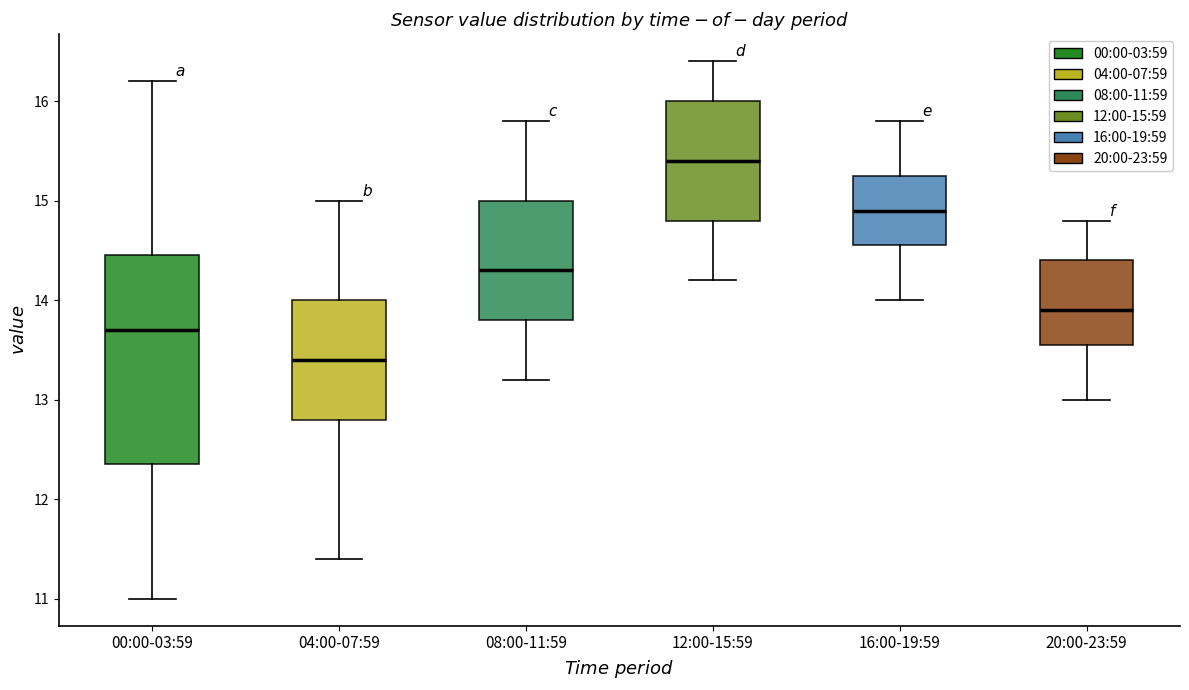

Reading left to right, read every box against the y-axis: the position of its median line, the range the box covers, and the ends of its whiskers. The values are not printed on the chart, so give them approximately, as read against the axis.

00:00-03:59: median 13.7, box 12.4 to 14.5, whiskers 11.0 to 16.2
04:00-07:59: median 13.4, box 12.8 to 14.0, whiskers 11.4 to 15.0
08:00-11:59: median 14.3, box 13.8 to 15.0, whiskers 13.2 to 15.8
12:00-15:59: median 15.4, box 14.8 to 16.0, whiskers 14.2 to 16.4
16:00-19:59: median 14.9, box 14.6 to 15.3, whiskers 14.0 to 15.8
20:00-23:59: median 13.9, box 13.6 to 14.4, whiskers 13.0 to 14.8